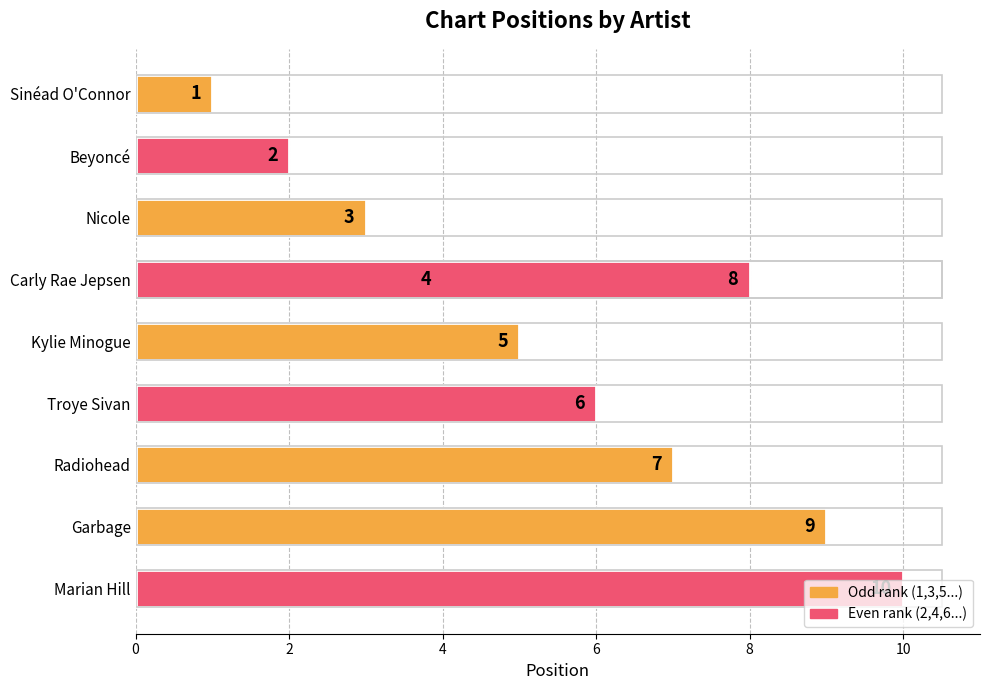

Reading right to left, list all the values displayed in this chart.

10	9	8	7	6	5	4	3	2	1